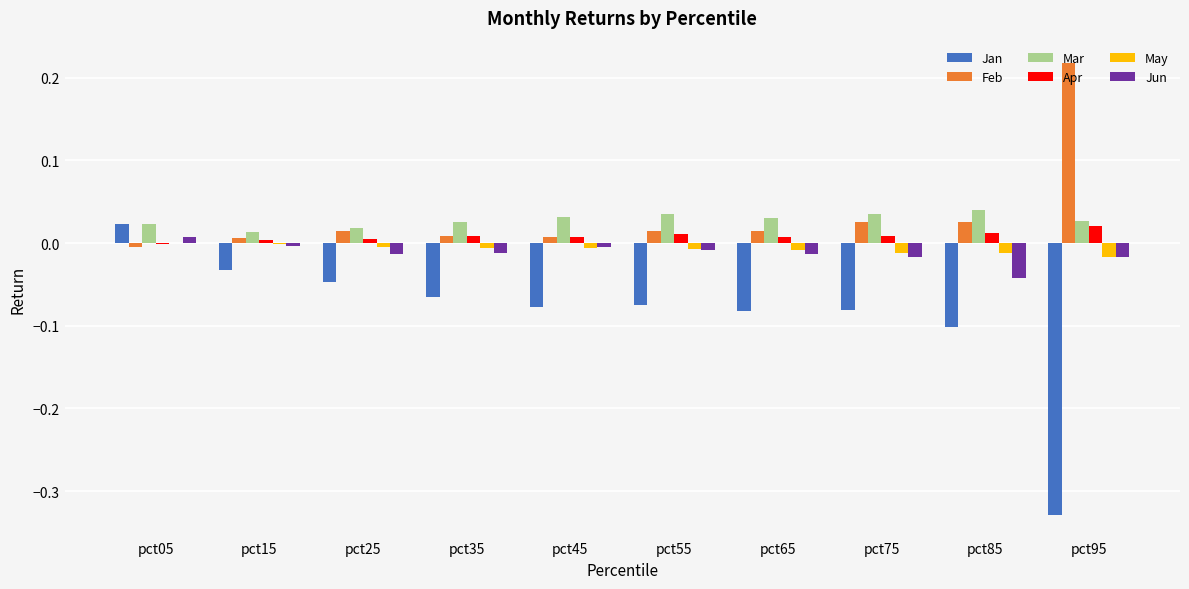

What is the sum of all Feb values?

0.3